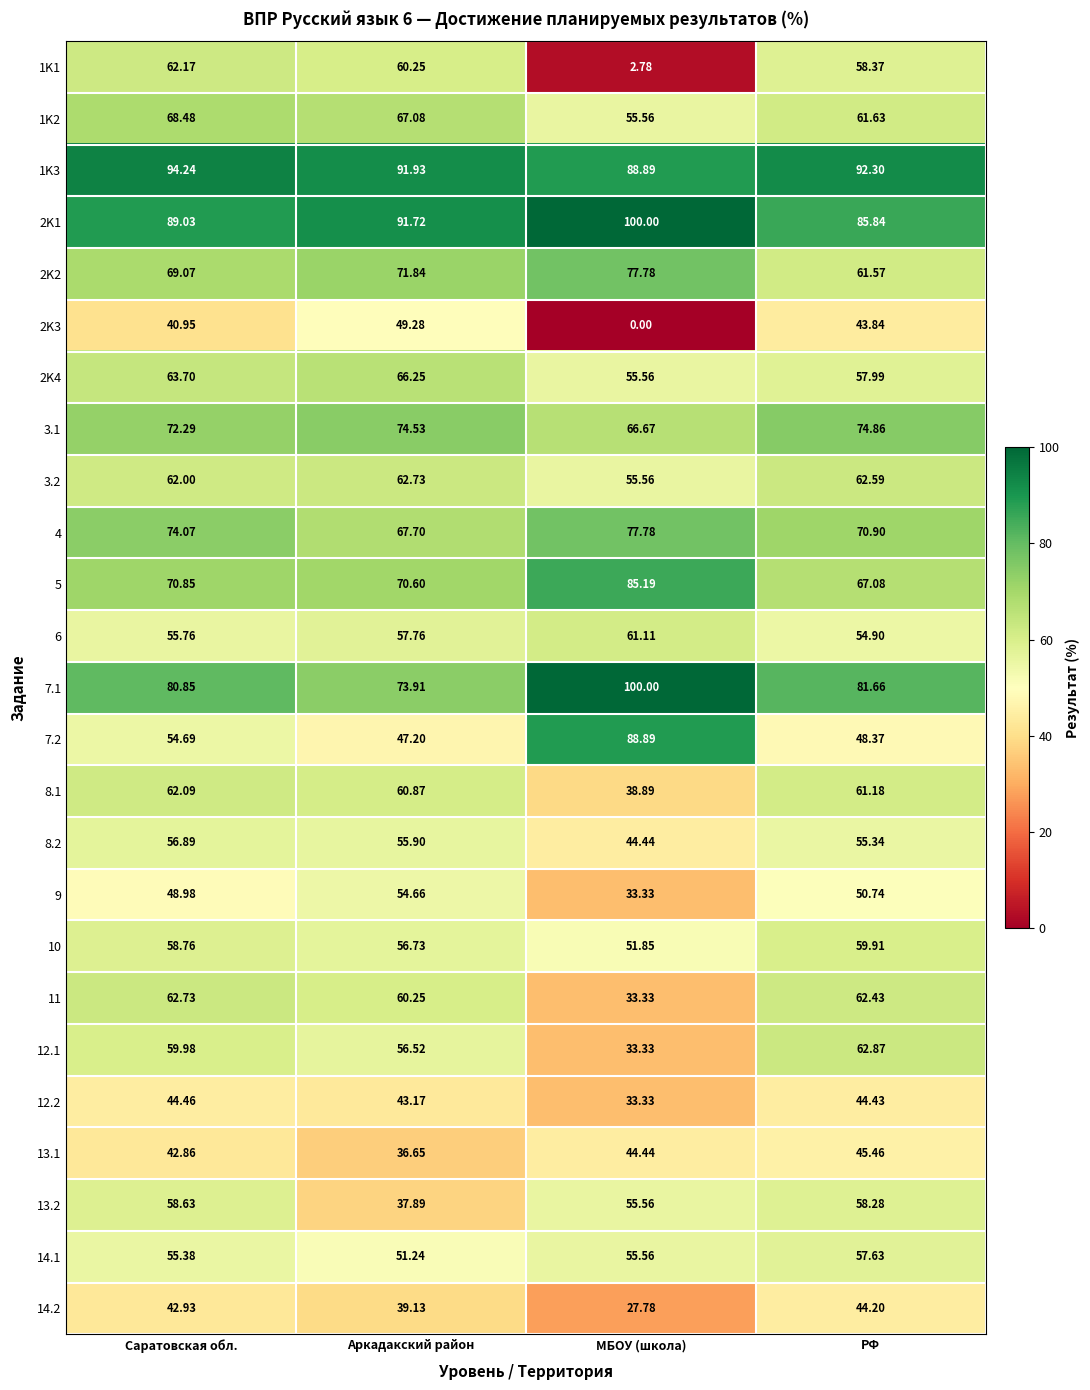

Where is 1K1 nearest to the value 32?

РФ